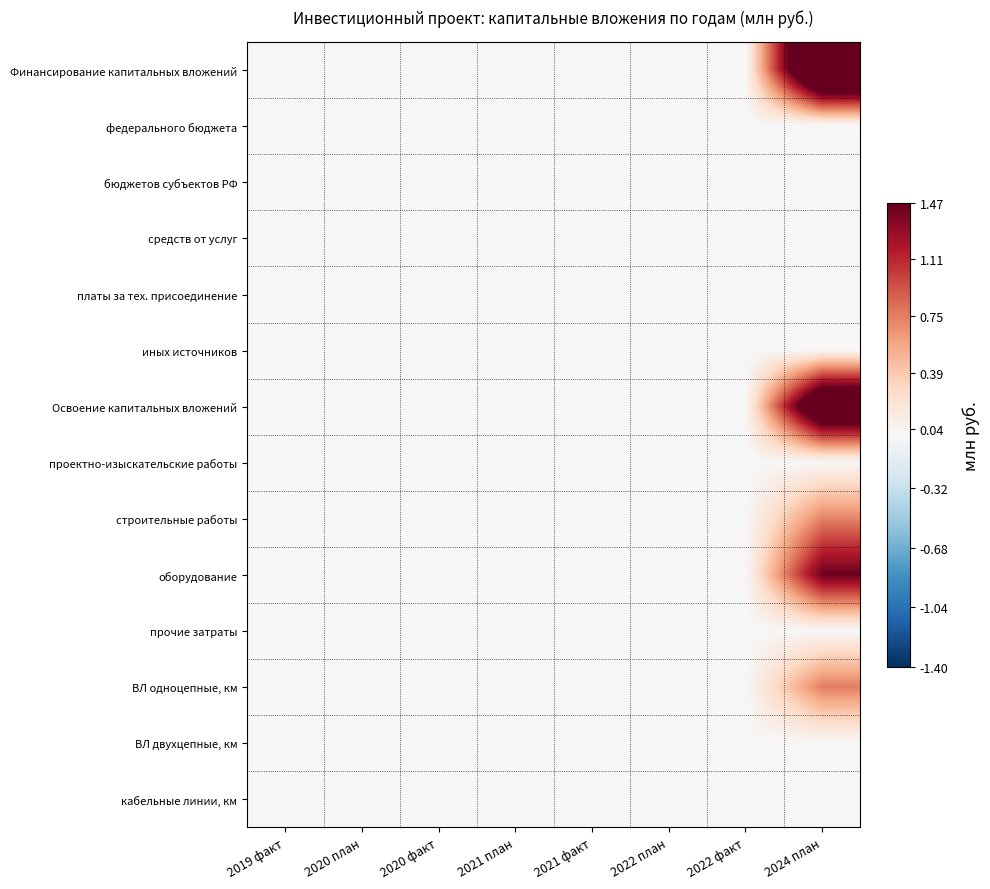

At which category does the chart reach its minimum across all series?

2019 факт